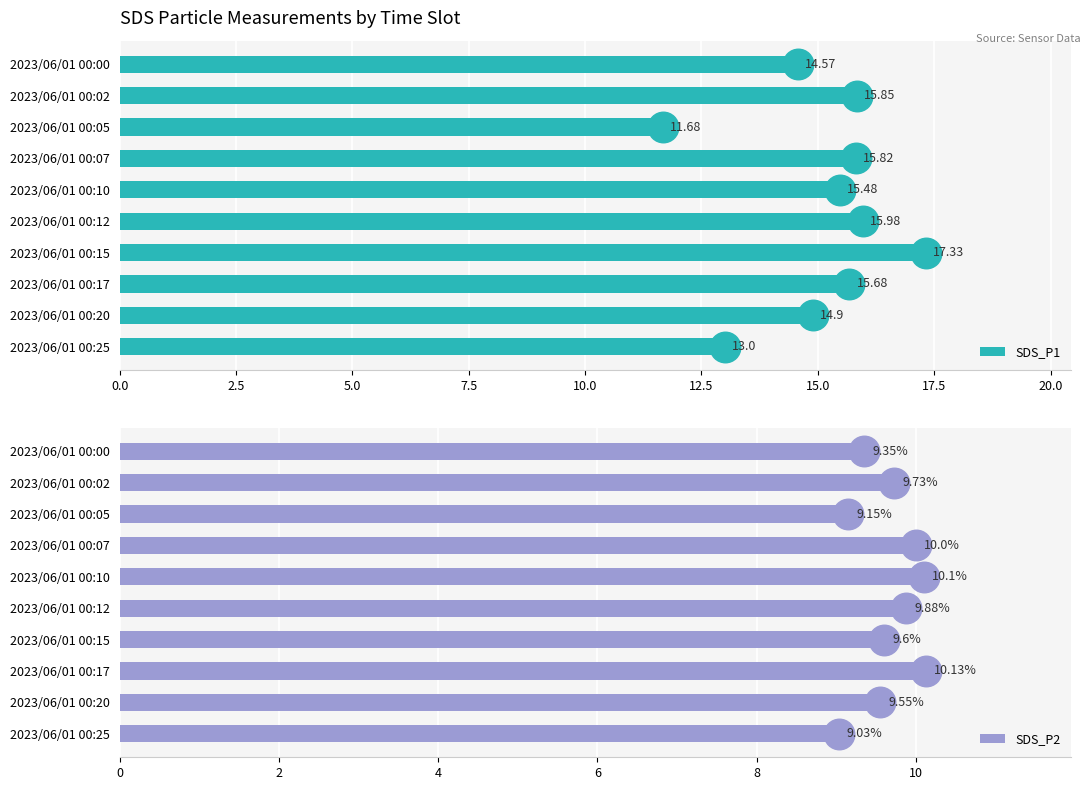

What is the sum of all SDS_P1 values?

150.3